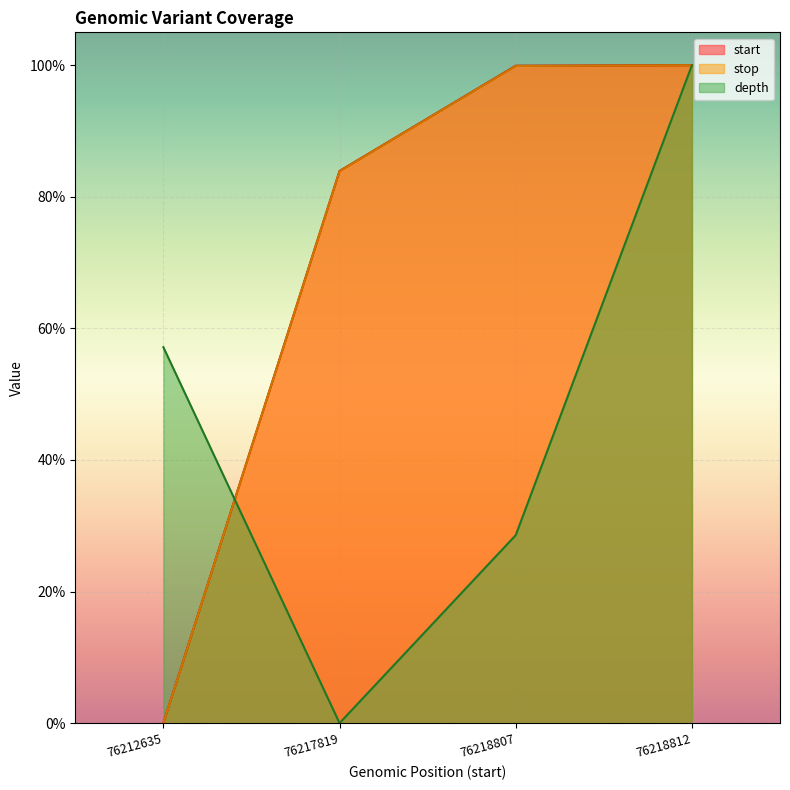

True or false: stop has a value of 0.8 at 76217819.

True